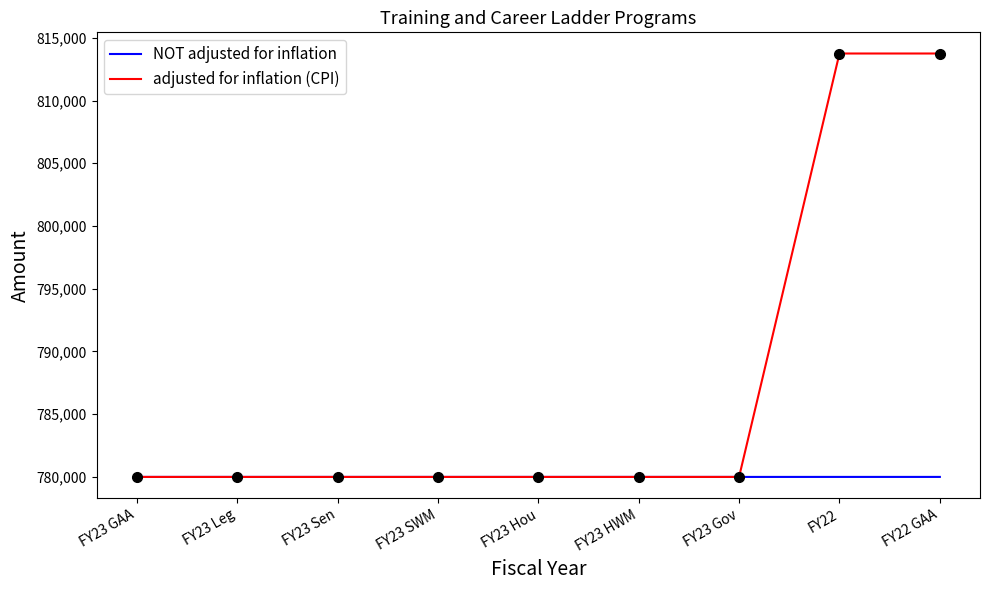

What is the highest value of the adjusted for inflation (CPI) series?

813746